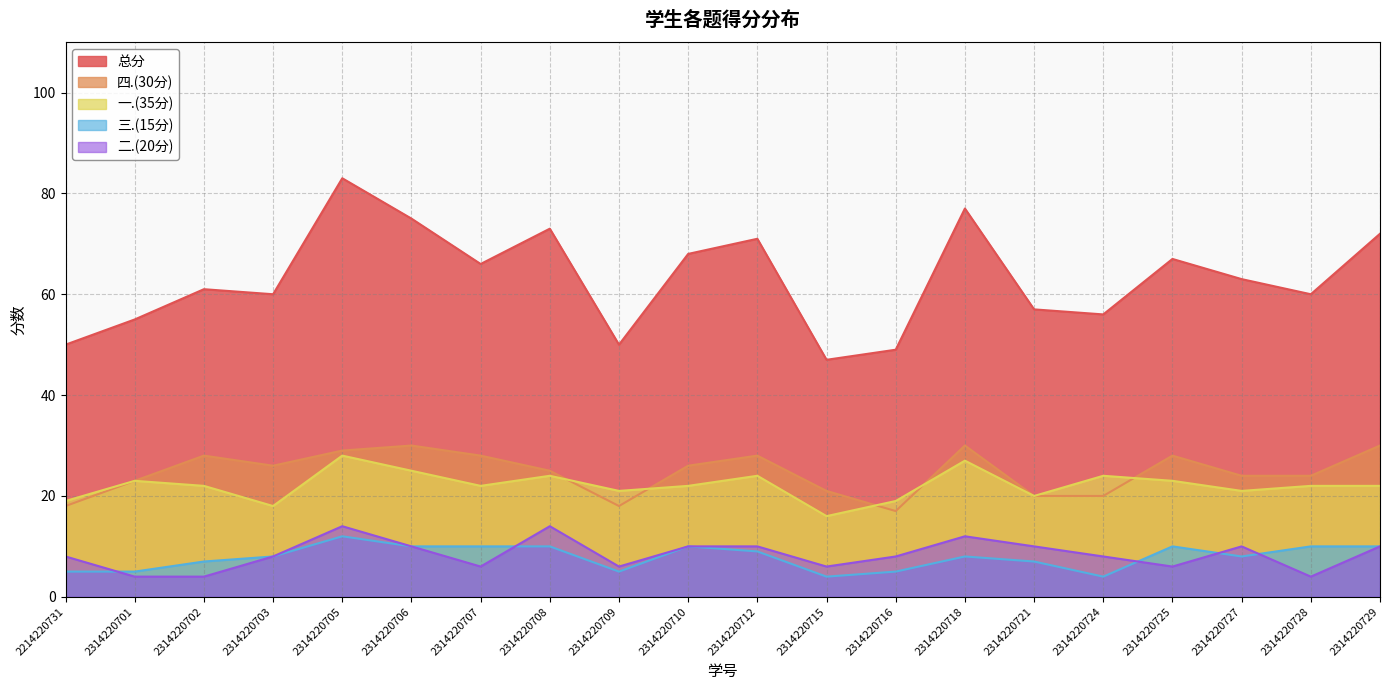

True or false: 四.(30分) and 二.(20分) cross at least once.

False